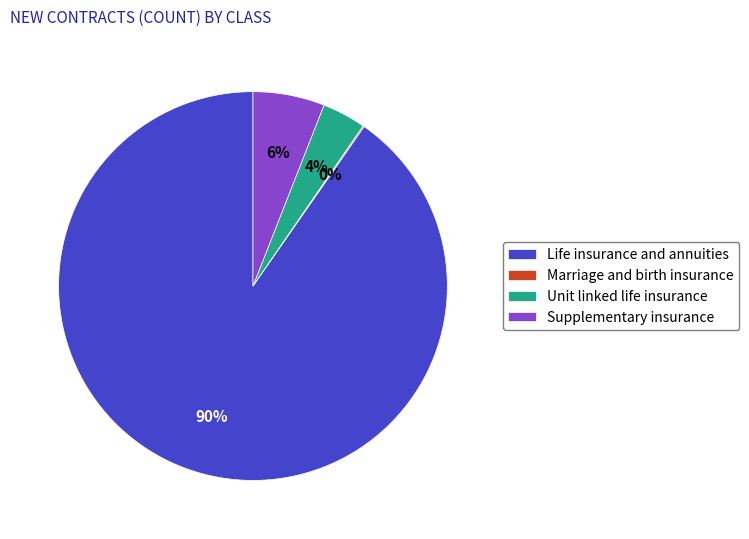

Is it true that Supplementary insurance is 6% of the pie?

True